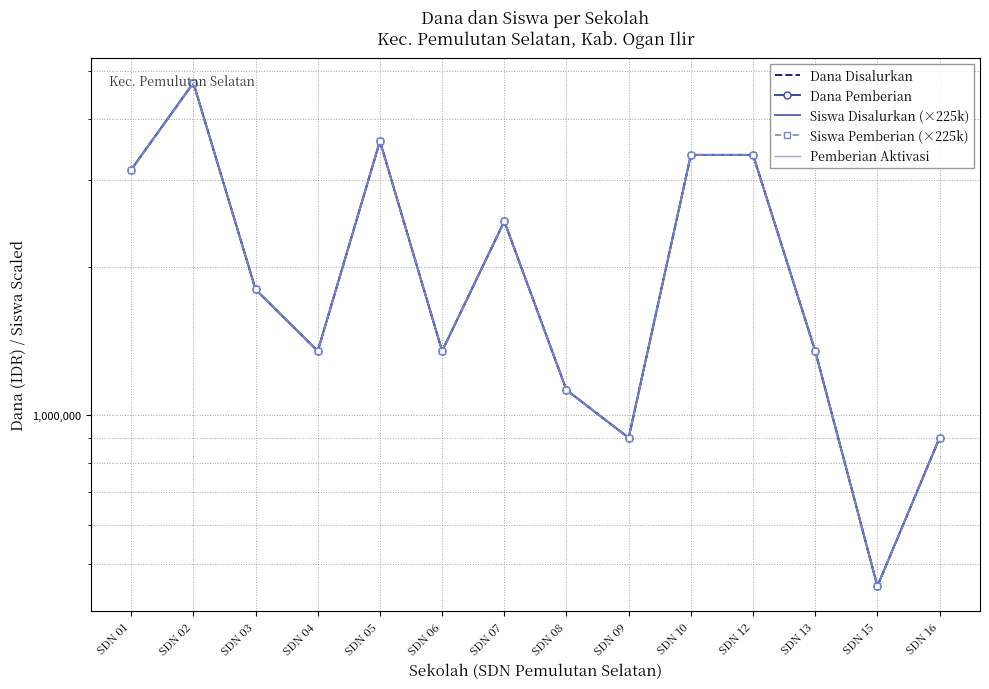

What is the minimum value for Siswa Pemberian (×225k)?

450000